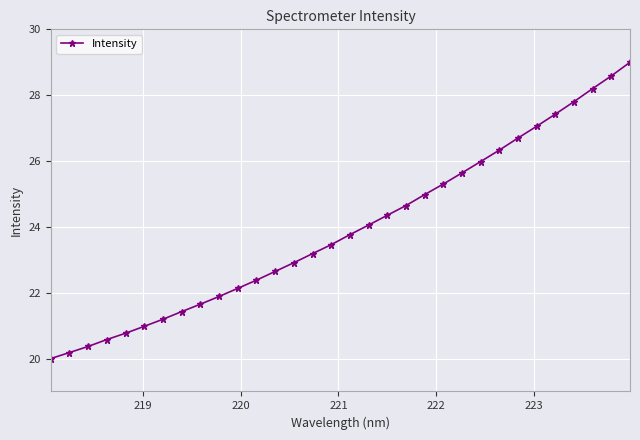

What is the value of the 16th point from the left?

23.5